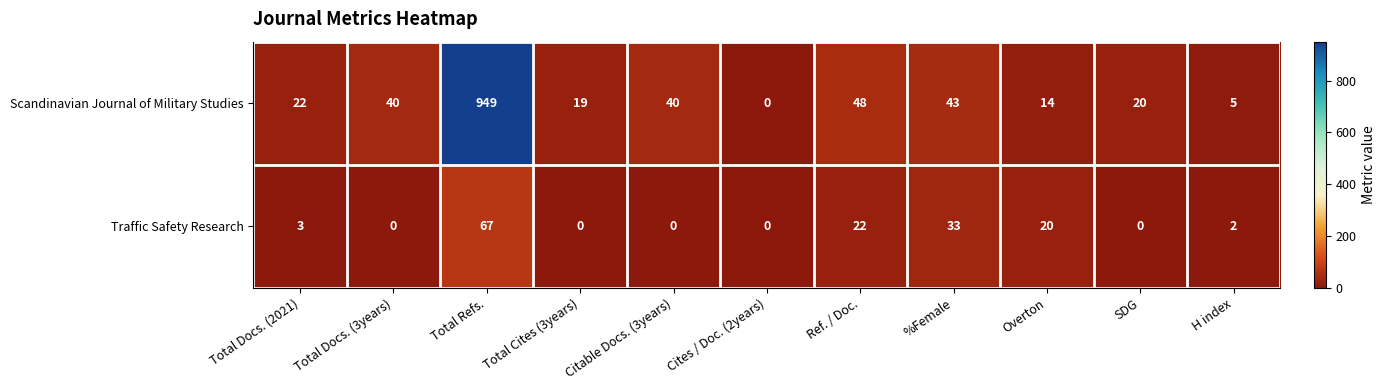

List the series in order of their overall mean, lowest first.

Traffic Safety Research, Scandinavian Journal of Military Studies